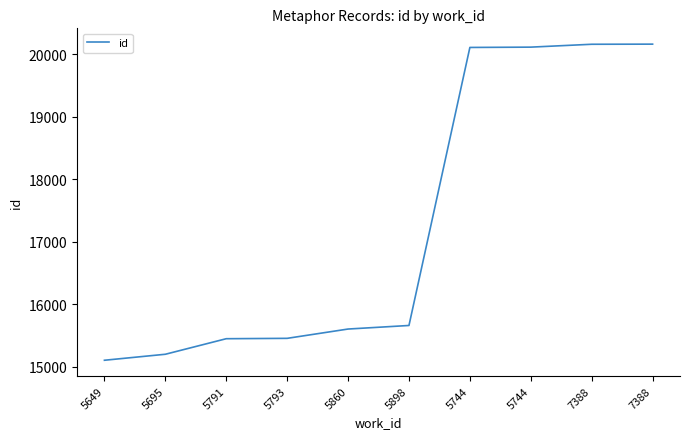

What is the value of the 10th point from the left?

20163